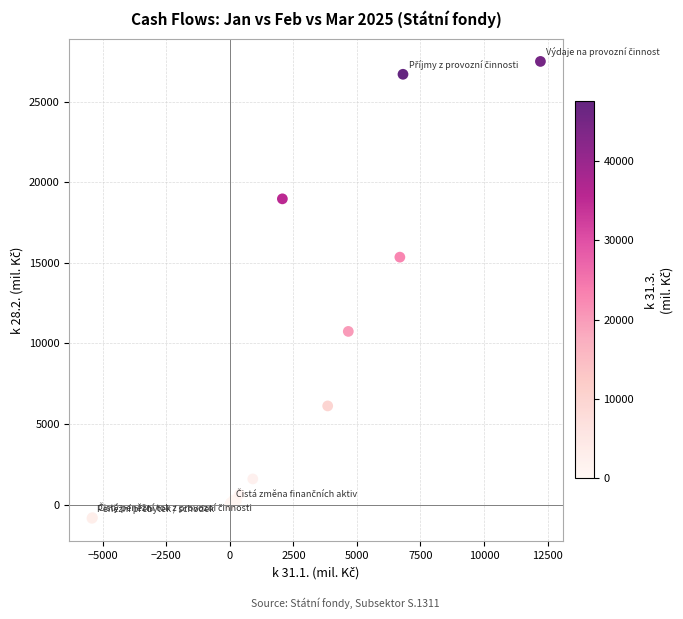

What Y value in the scatter plot is closest to 13321?

15353.1